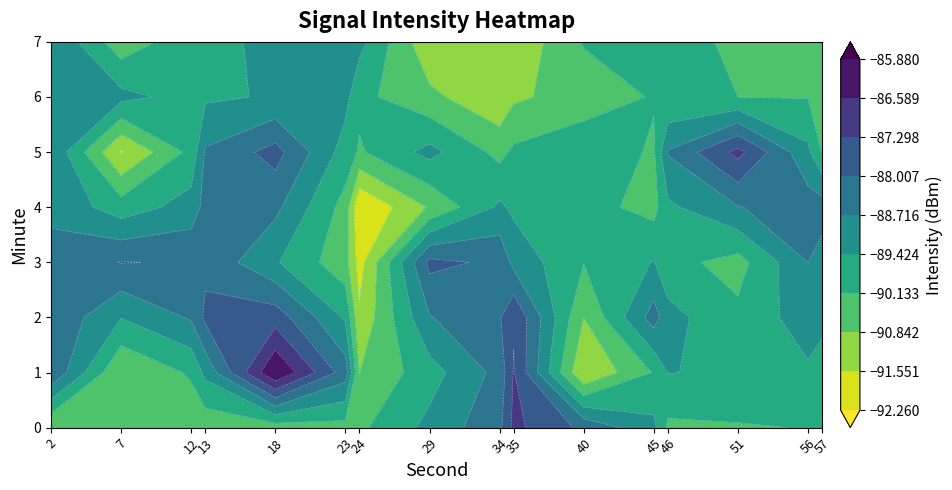

Is the value of 7 at 46 greater than the value of 2 at 57?

No